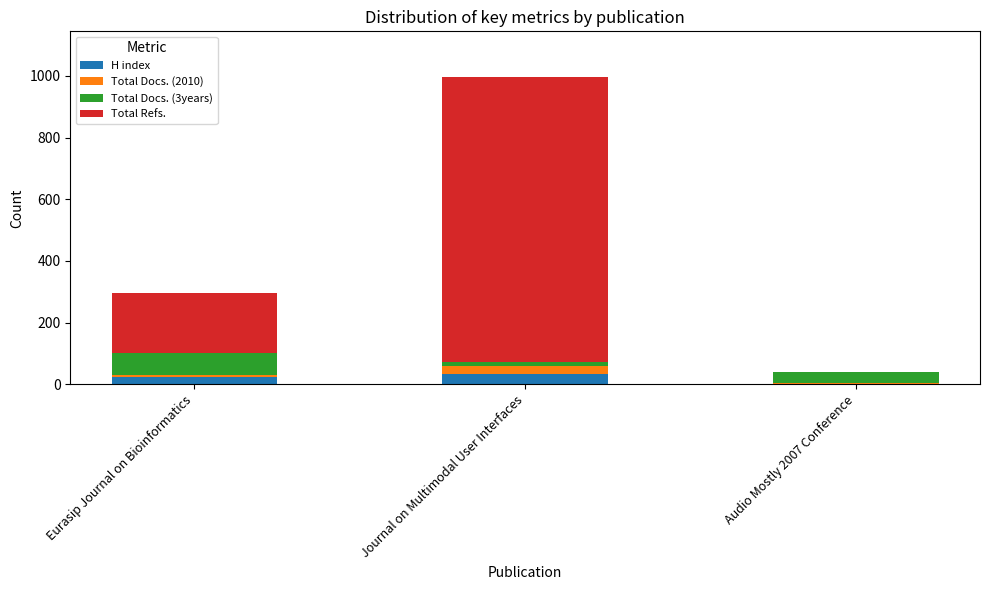

True or false: H index has a value of 0 at Audio Mostly 2007 Conference.

True